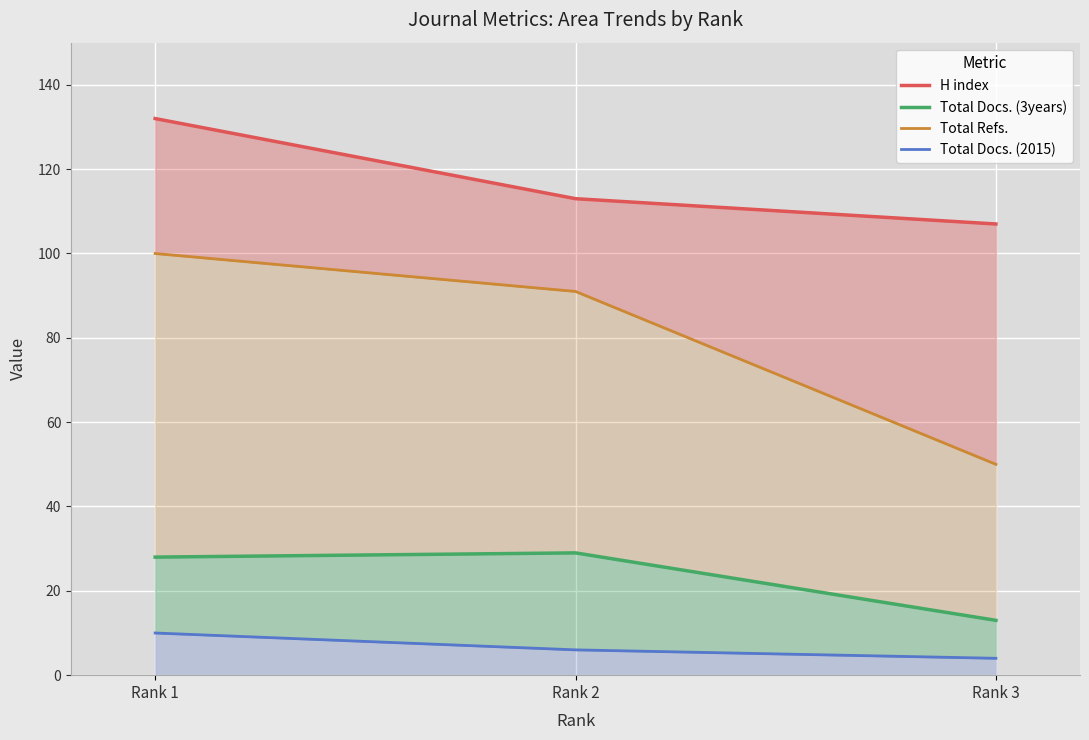

Which series has the largest total across all categories?

H index